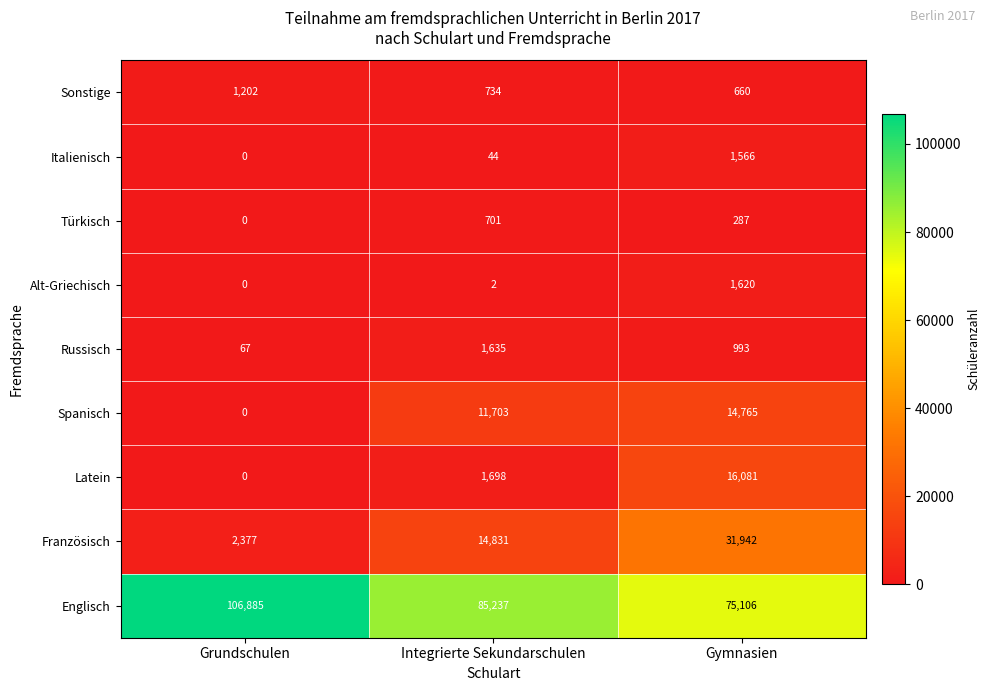

Count the number of categories in the chart.

3